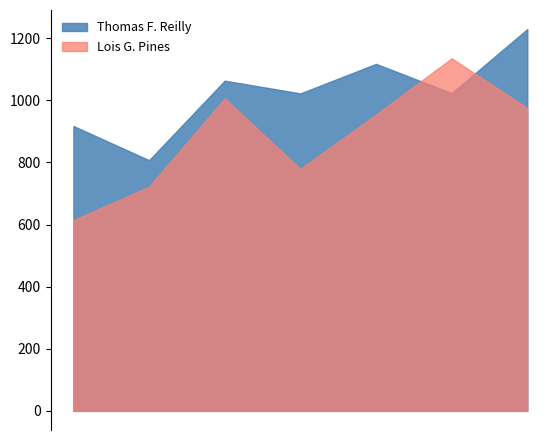

What is the minimum value shown in the chart?

614